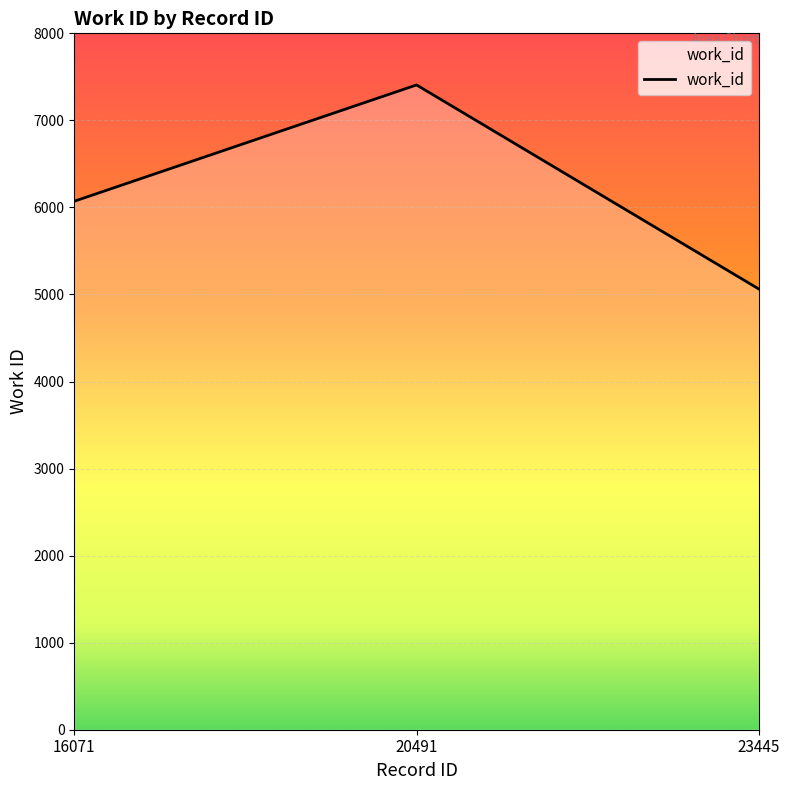

True or false: the data shows 6071 at 16071.

True